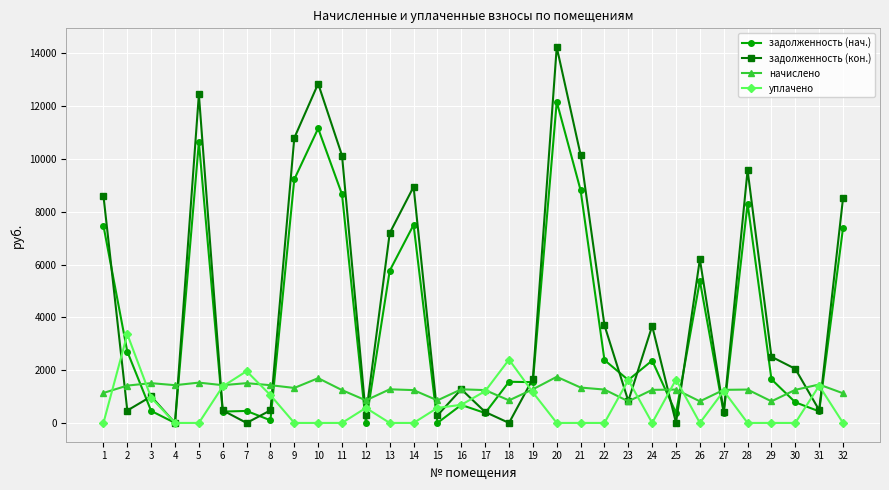

What is the sum of the задолженность (кон.) values at 10 and 19?

14527.9